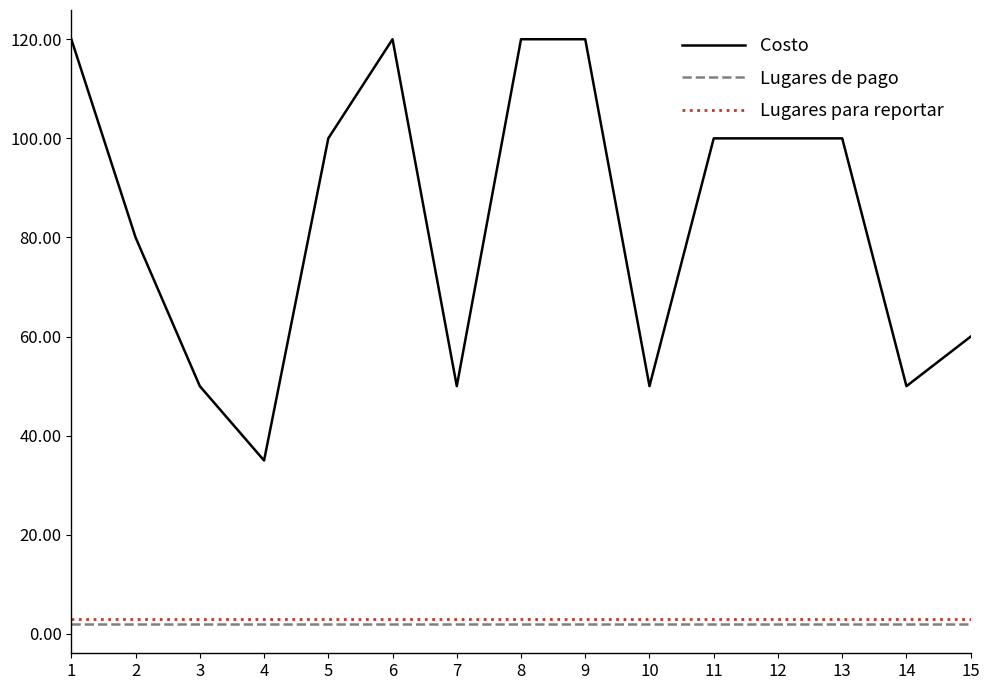

Is it true that Lugares de pago equals 2 at 7?

True